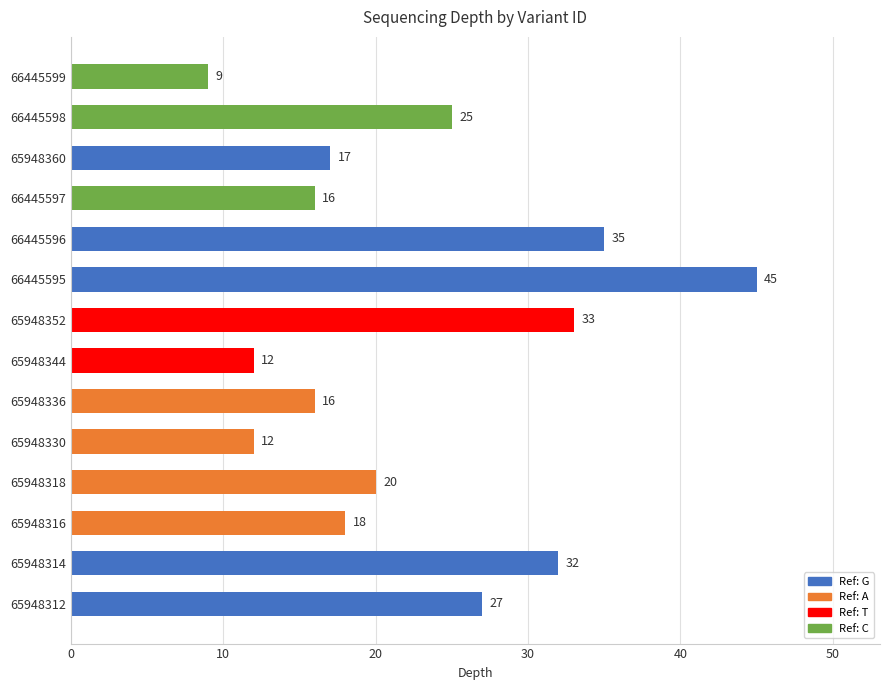

What is the change in value from 65948344 to 66445598?

+13